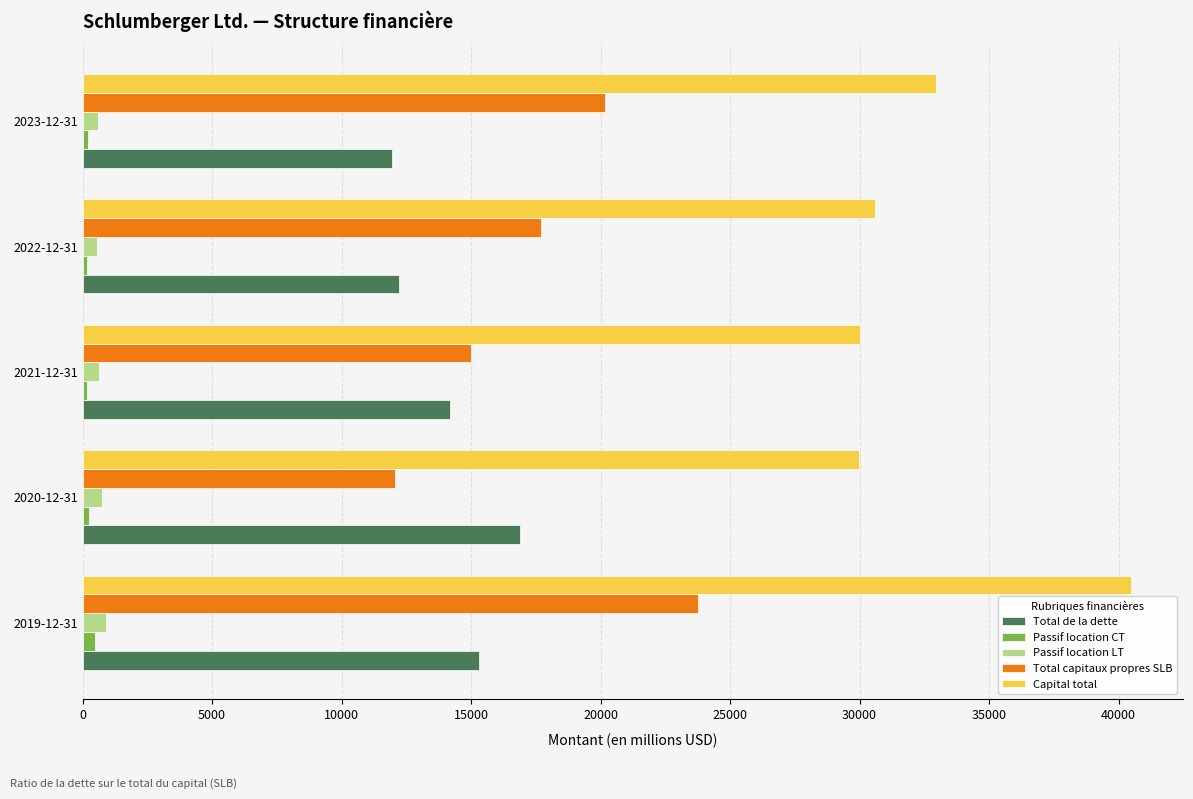

What are all the series names shown in the legend?

Total de la dette, Passif location CT, Passif location LT, Total capitaux propres SLB, Capital total